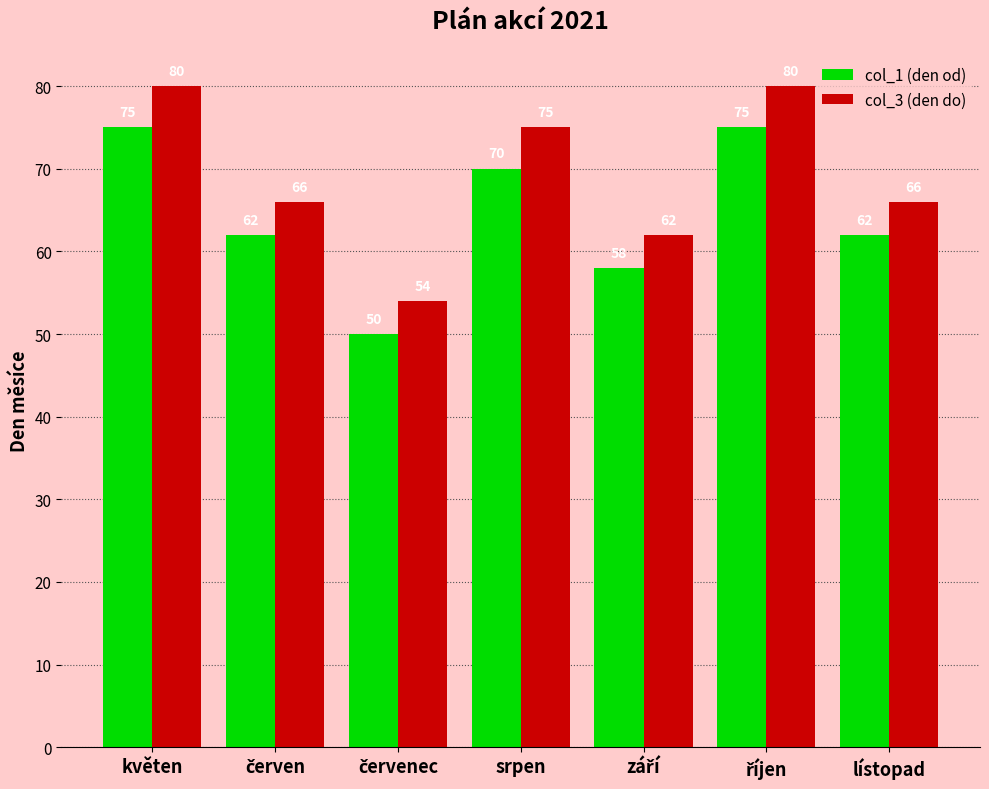

At how many categories does at least one series exceed 57?

6